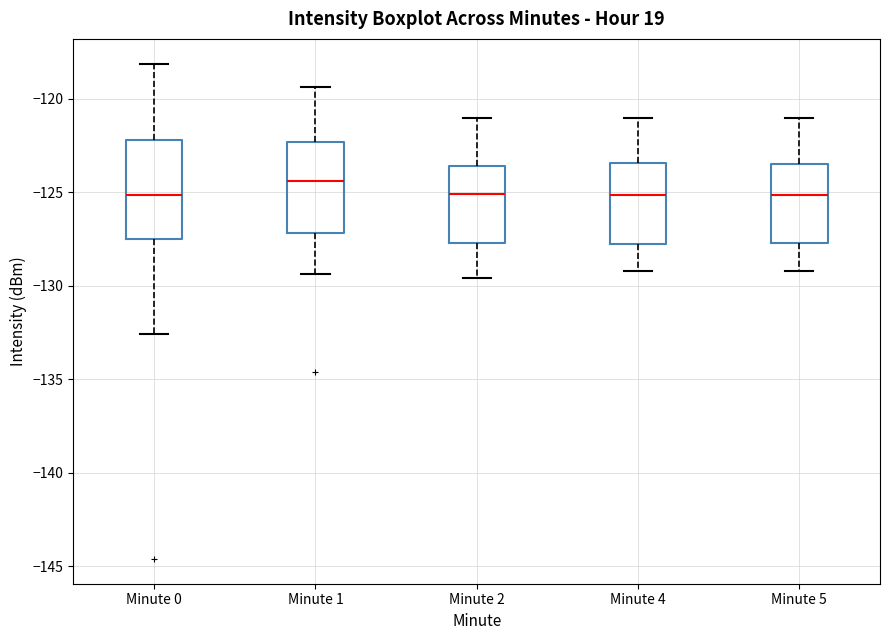

Where does the lower whisker of the box for Minute 4 end on the y-axis? The values are not printed on the chart, so give them approximately, as read against the axis.

-129.0